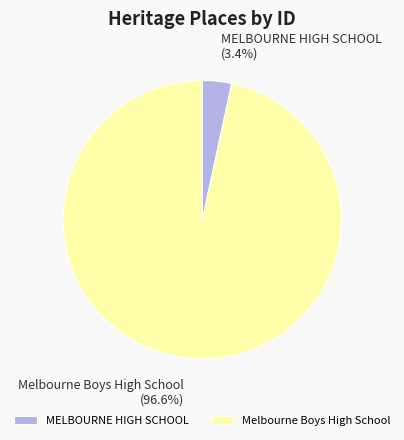

Count the number of slices in the pie.

2